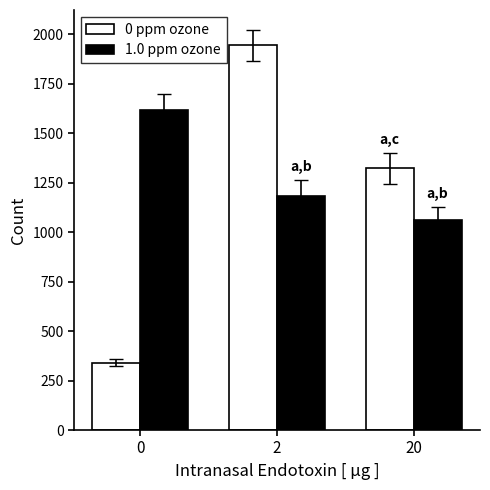

Reading left to right, list all the values displayed in this chart.

0 ppm ozone: 0=341	2=1944	20=1322
1.0 ppm ozone: 0=1617	2=1183	20=1062